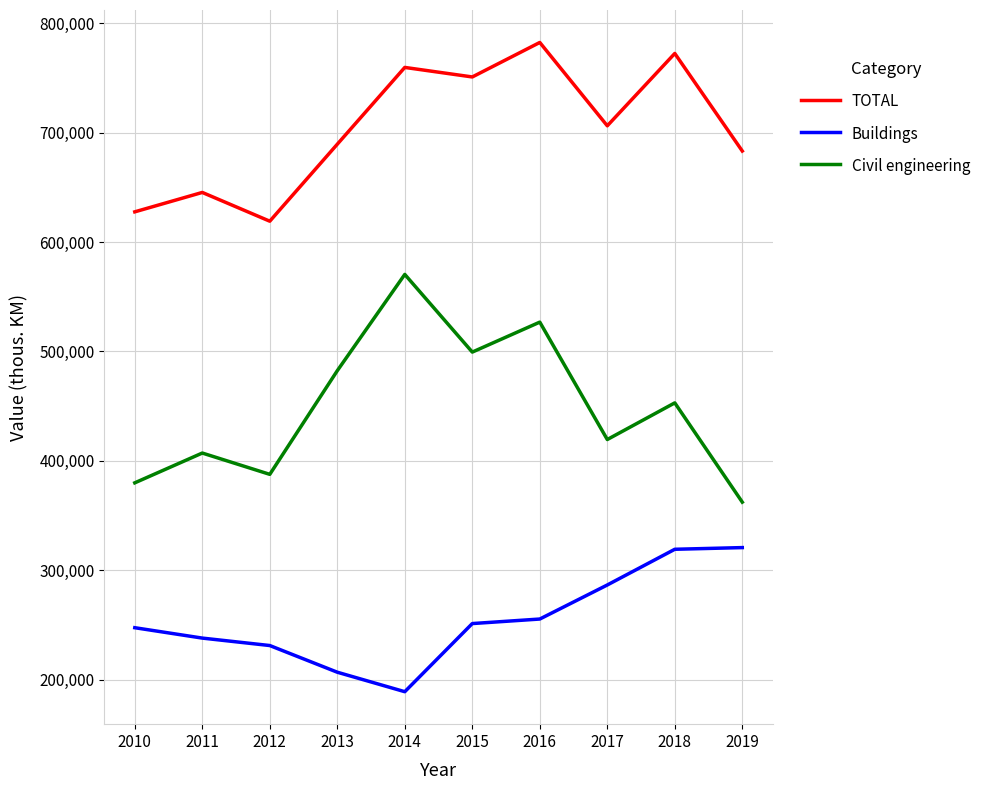

True or false: Civil engineering and Buildings cross at least once.

False